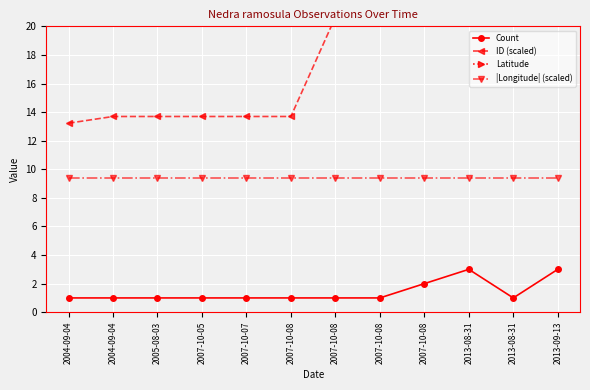

Which series has the widest spread of values?

ID (scaled)